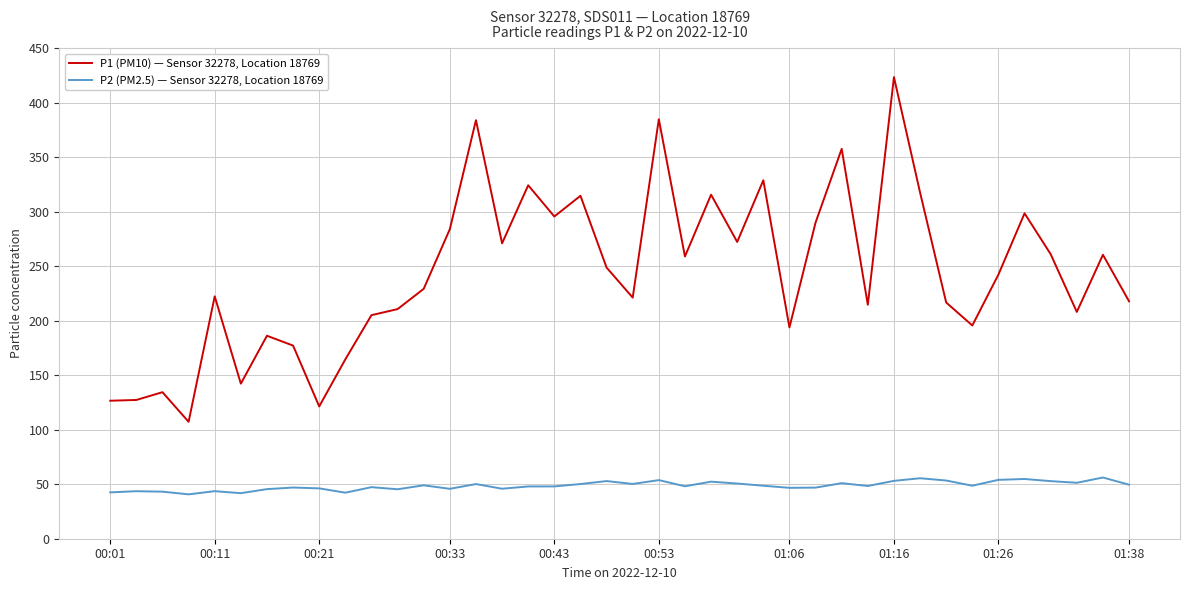

Which series has the largest range (max minus min)?

P1 (PM10) — Sensor 32278, Location 18769